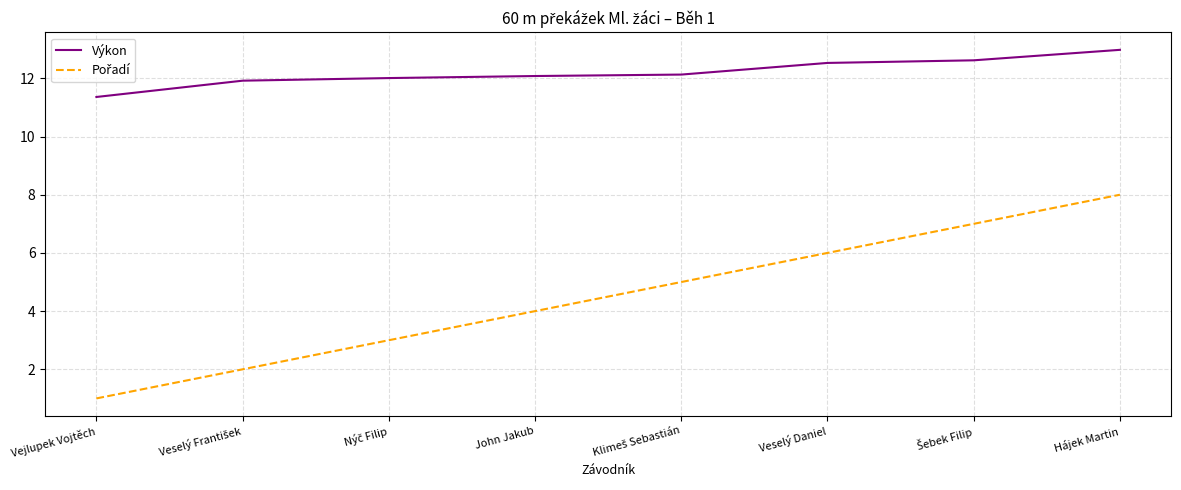

What is the difference between the maximum and minimum values in the Výkon series?

1.6